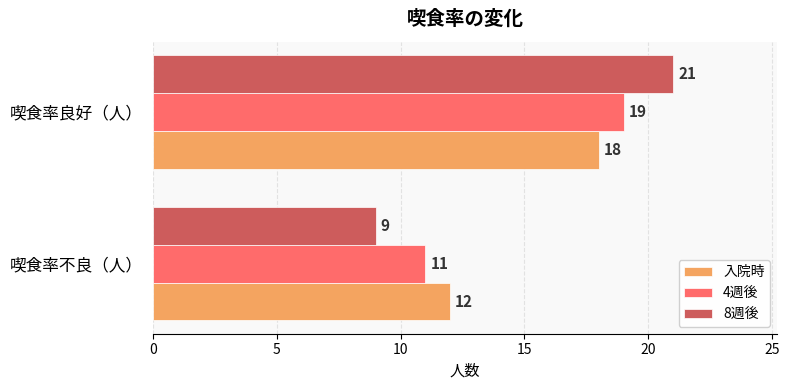

What is the sum of the 入院時 values at 喫食率良好（人） and 喫食率不良（人）?

30